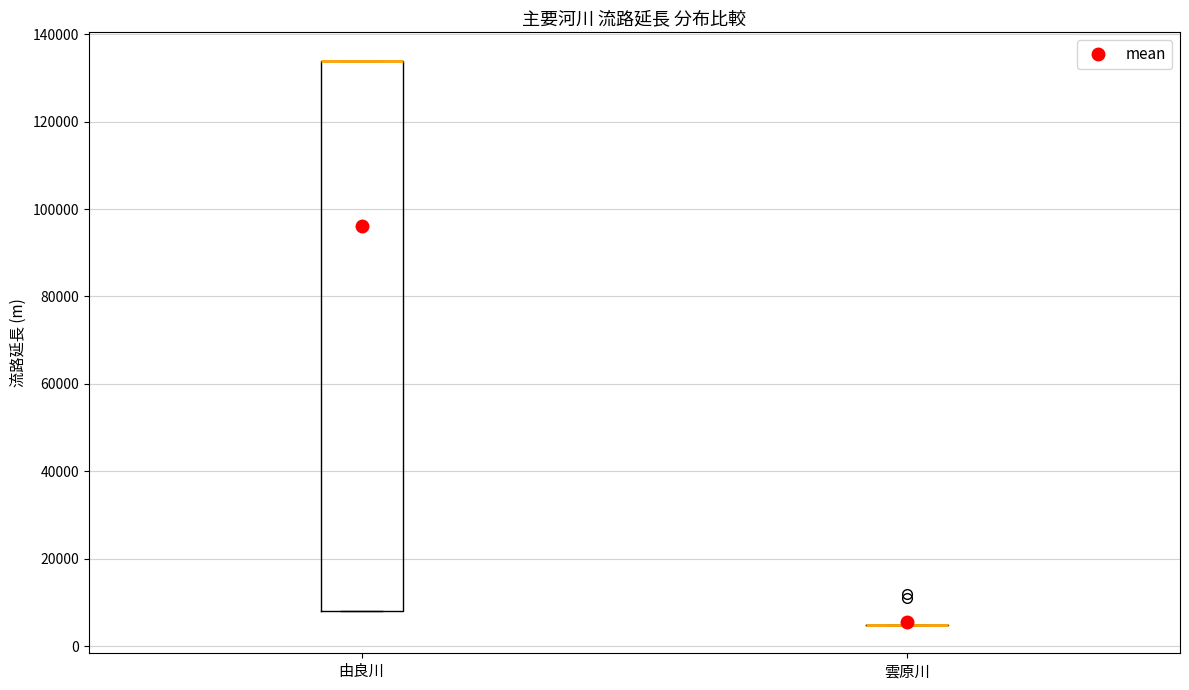

Where is the lower edge of the box for 由良川 on the y-axis? The values are not printed on the chart, so give them approximately, as read against the axis.

8000